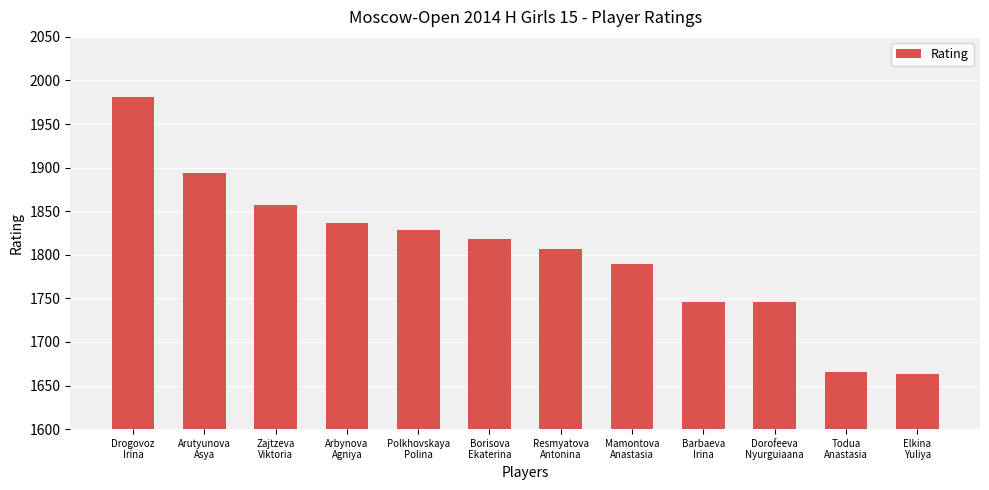

What is the change in value from Arbynova
Agniya to Elkina
Yuliya?

-174